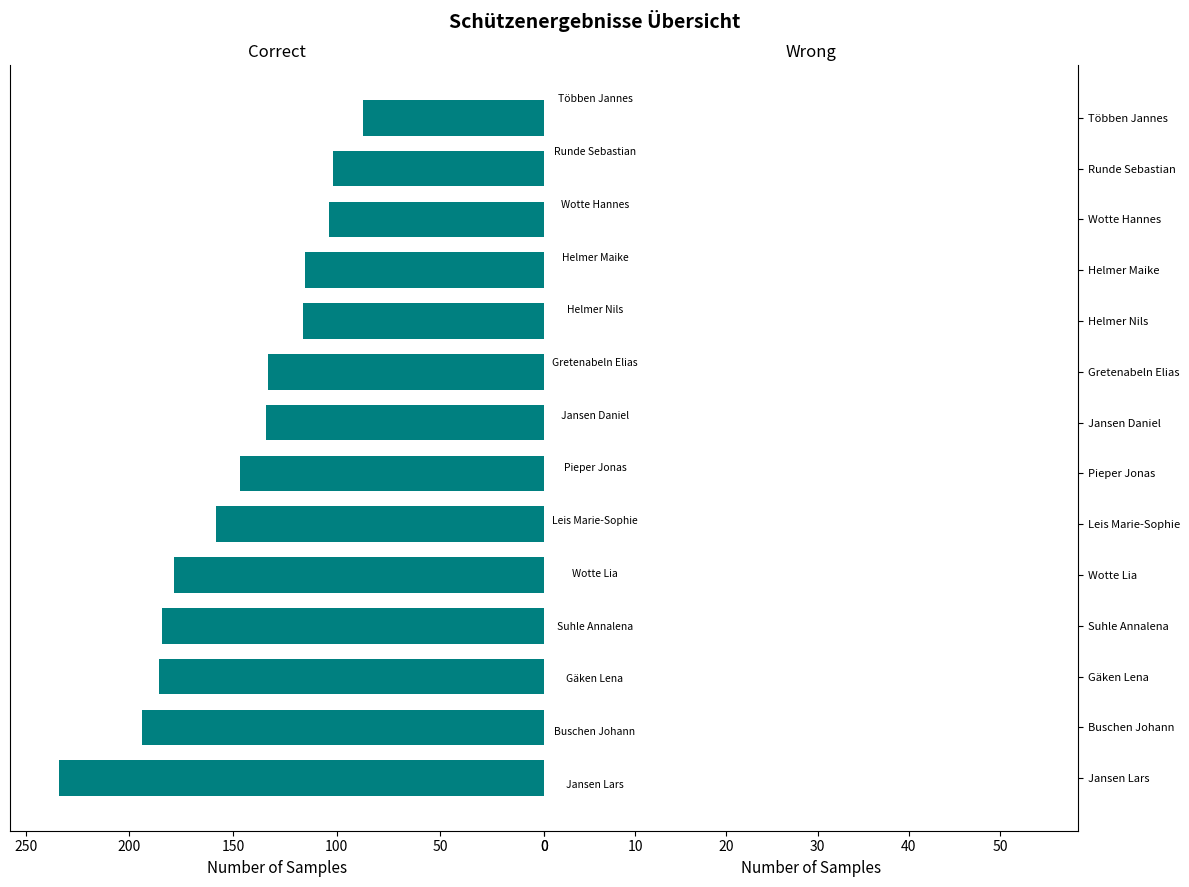

What is the difference between the second highest and minimum values?

106.6